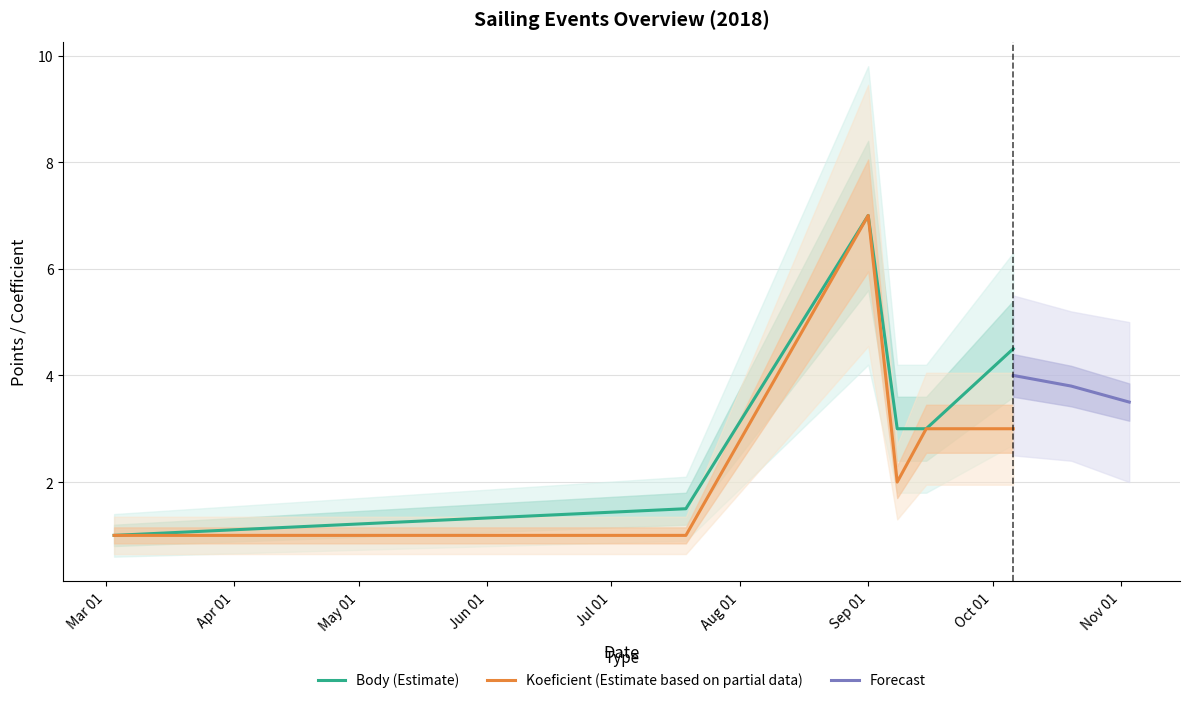

What is the difference between the maximum and minimum values in the Body series?

6.0